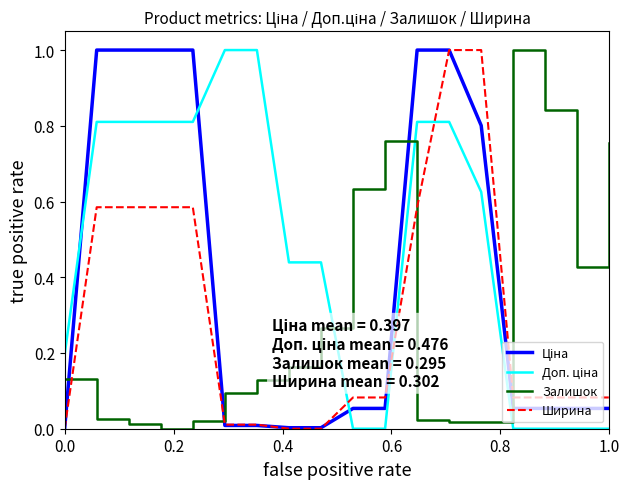

What is the maximum value shown in the chart?

1.0